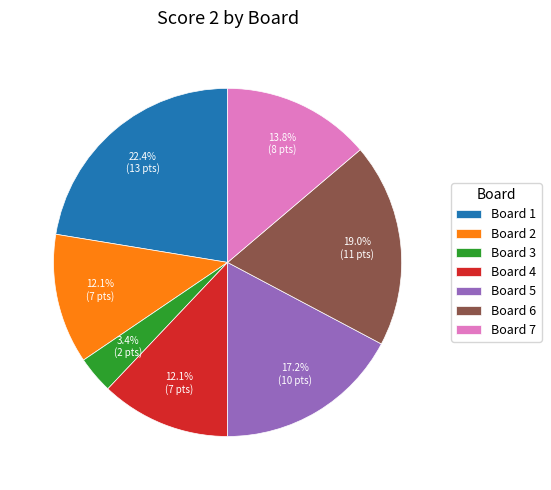

To the nearest percent, what is the difference between the largest and smallest slice percentages?

19%